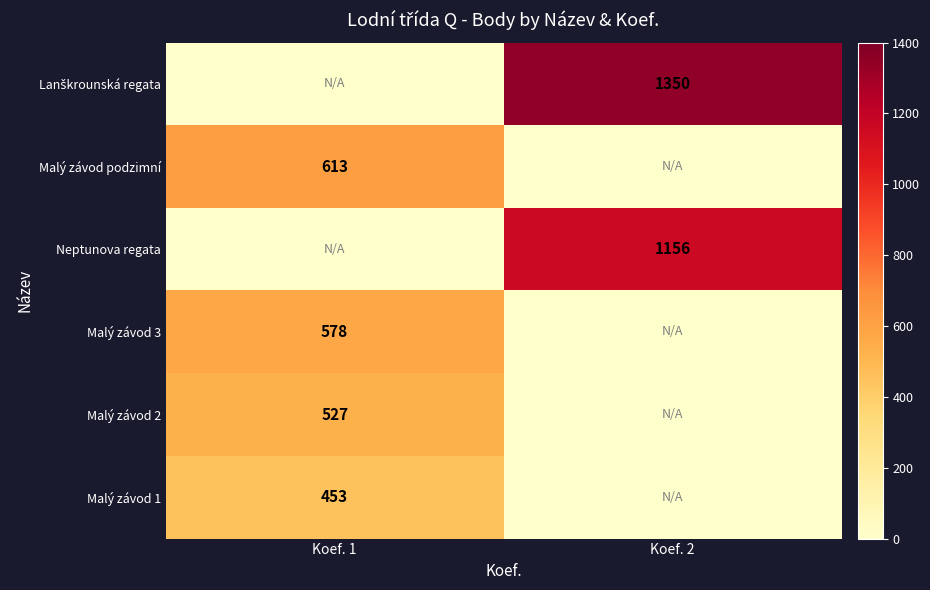

The Malý závod 1 series shows 296 at Koef. 1. True or false?

False